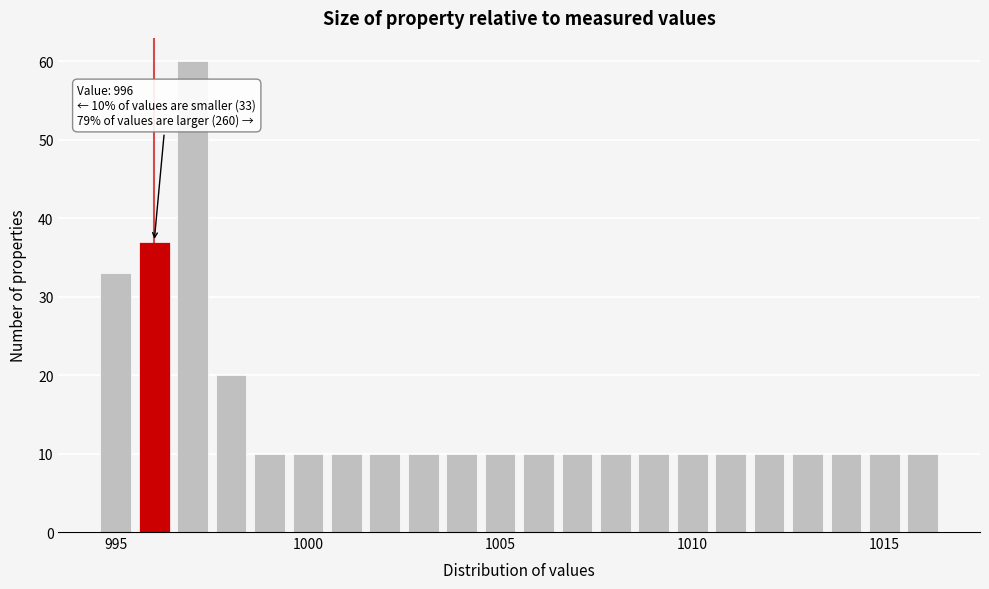

Around what value on the x-axis is the tallest bar? Give the approximate position of its centre, as read against the axis.

997.0